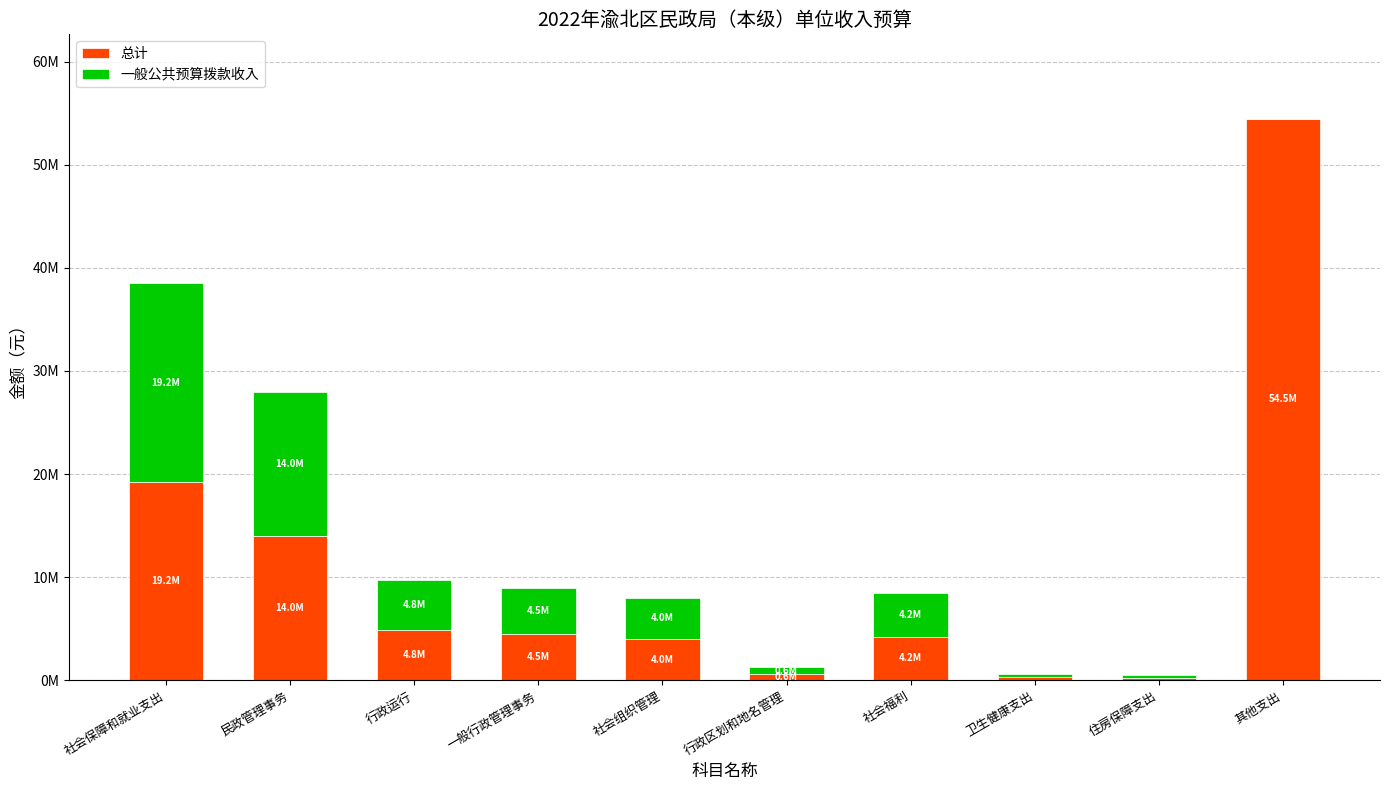

What is the total value across all series at 住房保障支出?

499879.0